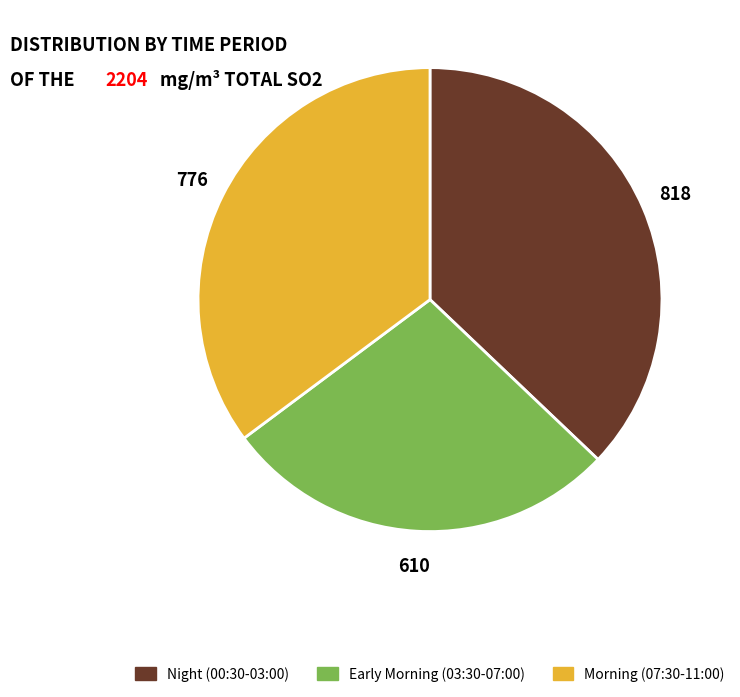

Which slice is the largest?

Night (00:30-03:00)